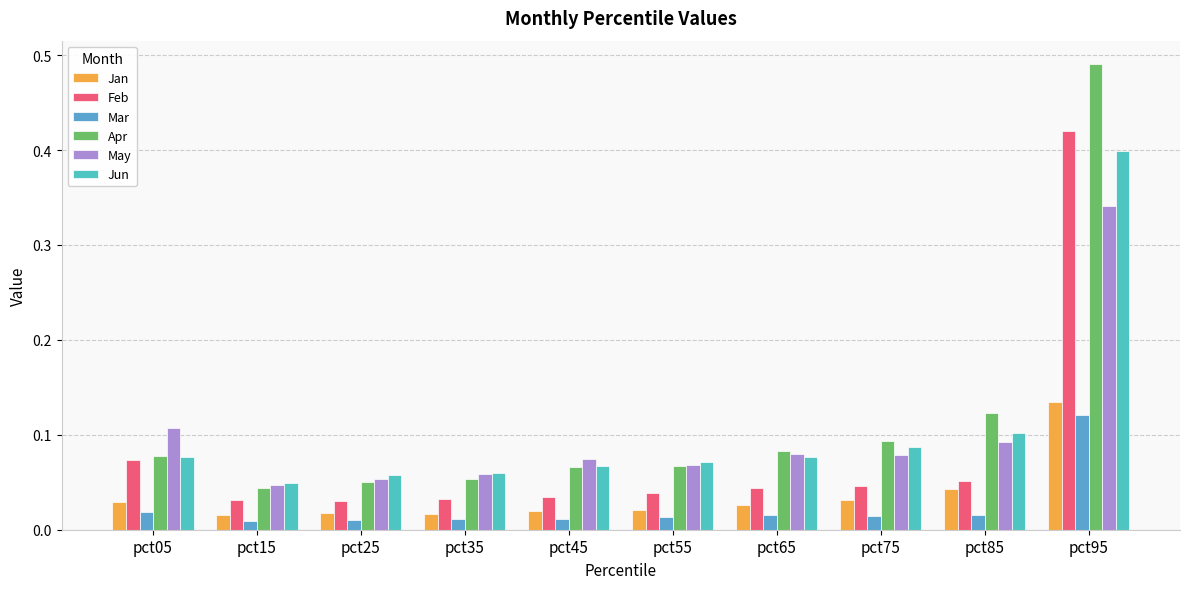

What is the value of the Feb bar at the 9th from the left?

0.1